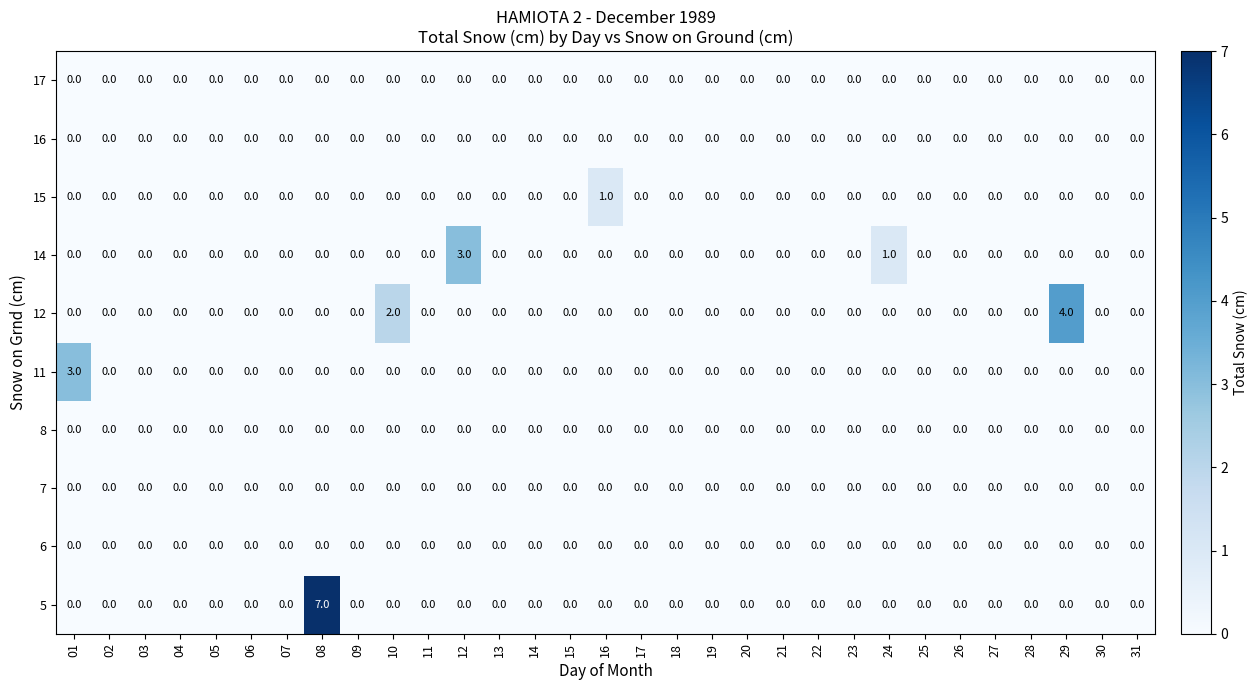

Which series changed the most between 07 and 10?

12